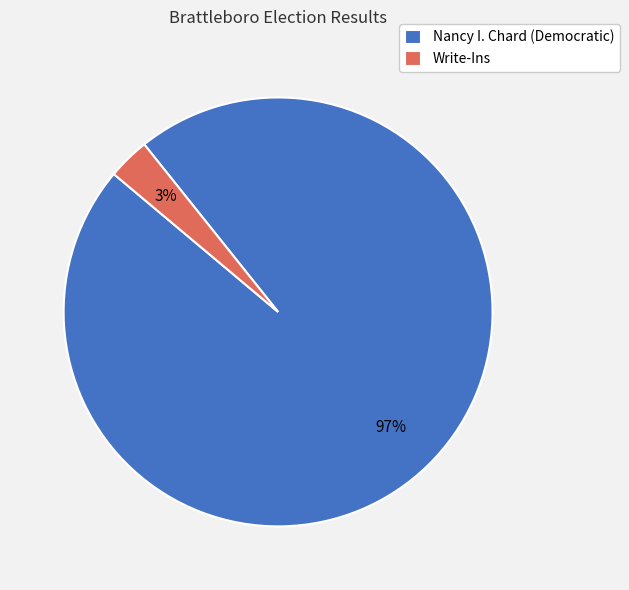

Count the number of slices in the pie.

2